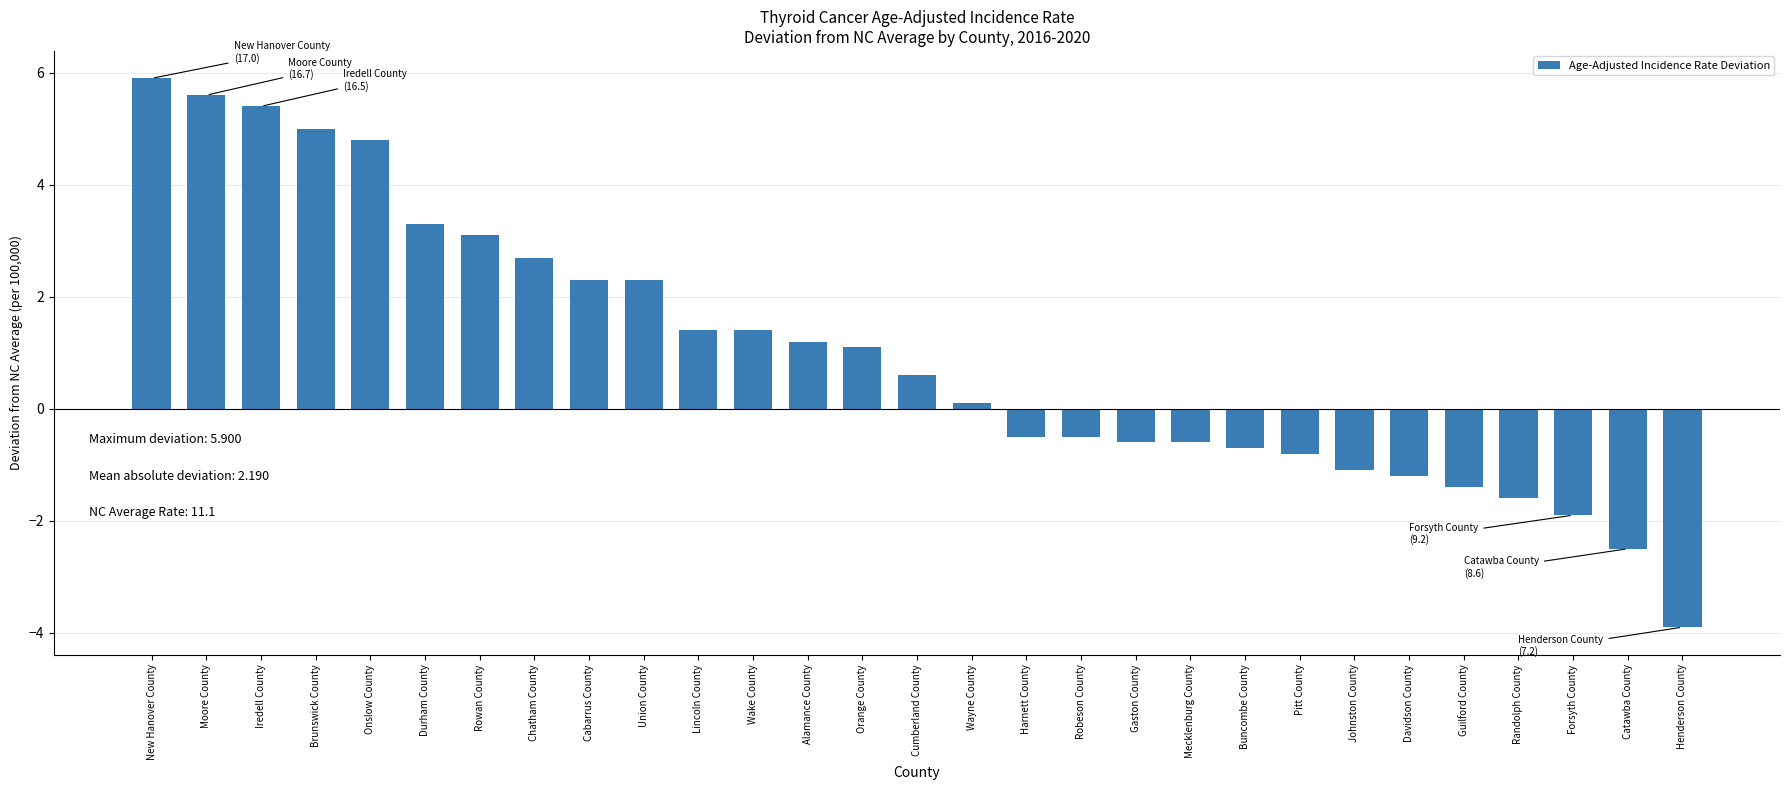

What is the change in value from Iredell County to Durham County?

-2.1